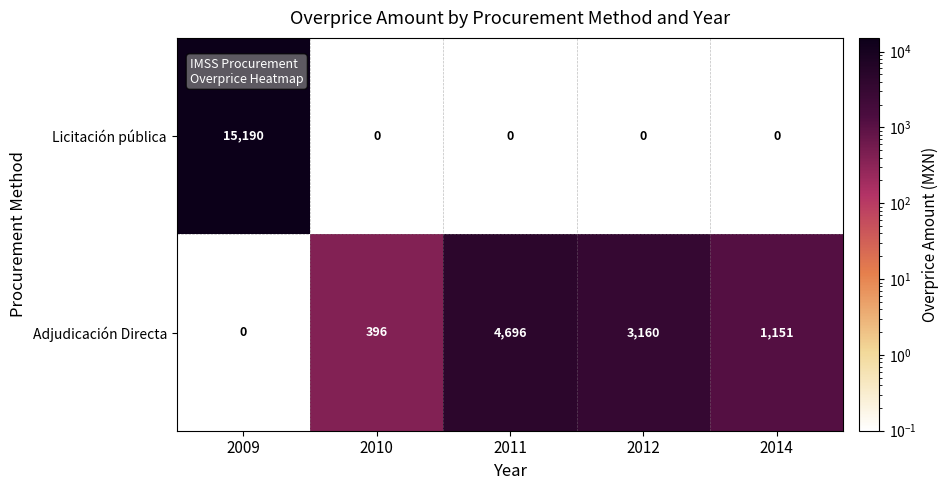

What is the highest value of the Licitación pública series?

15190